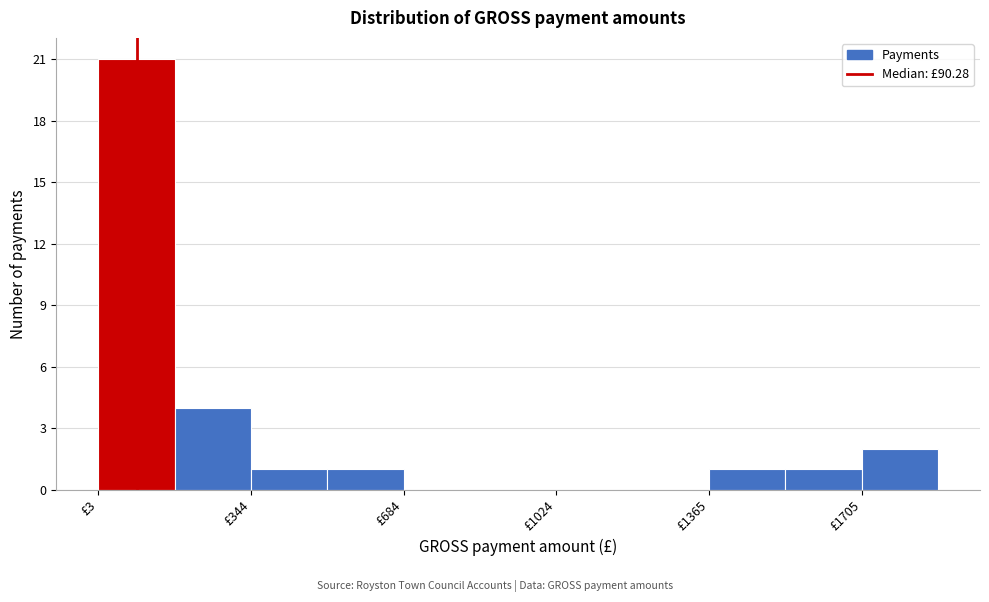

Around what value on the x-axis is the tallest bar? Give the approximate position of its centre, as read against the axis.

100